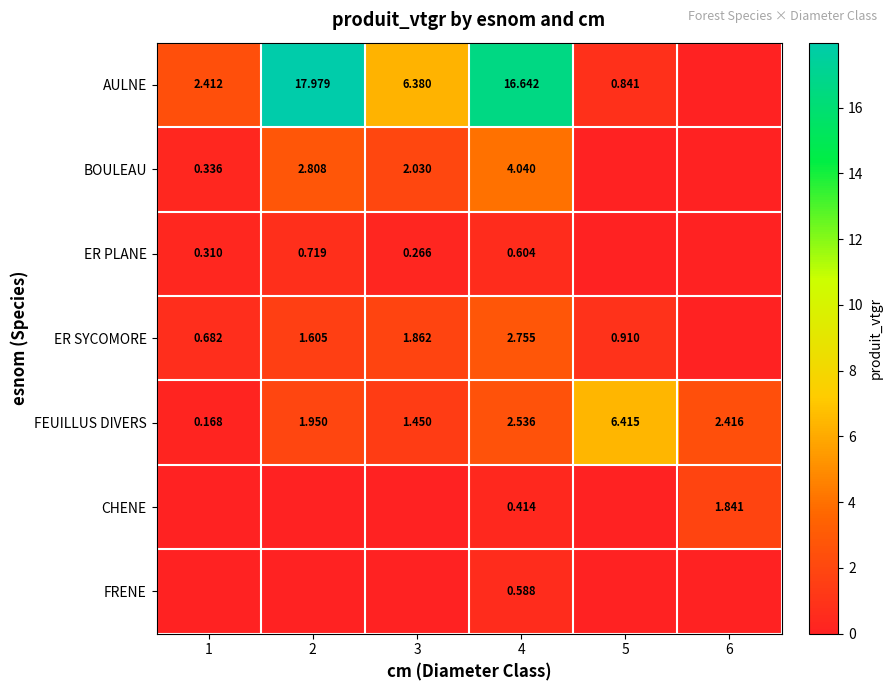

List the labels in order of CHENE value, largest first.

6, 4, 1, 2, 3, 5